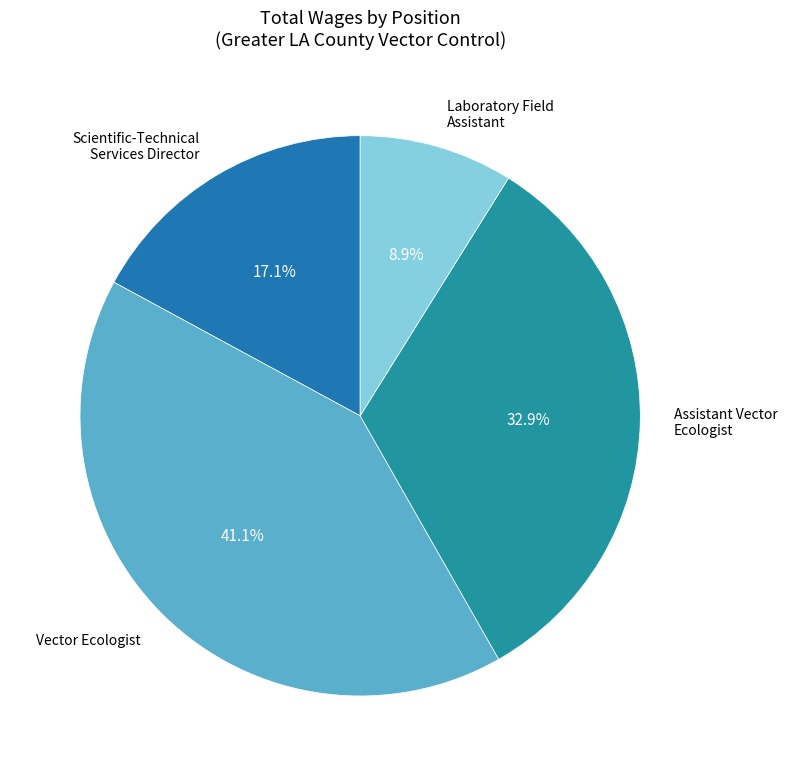

How many slices are in this pie chart?

4